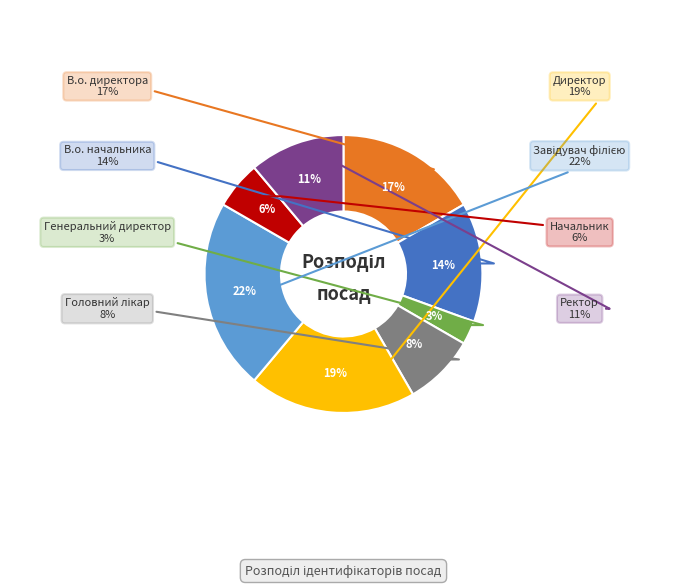

To the nearest percent, what portion does Ректор represent?

11%